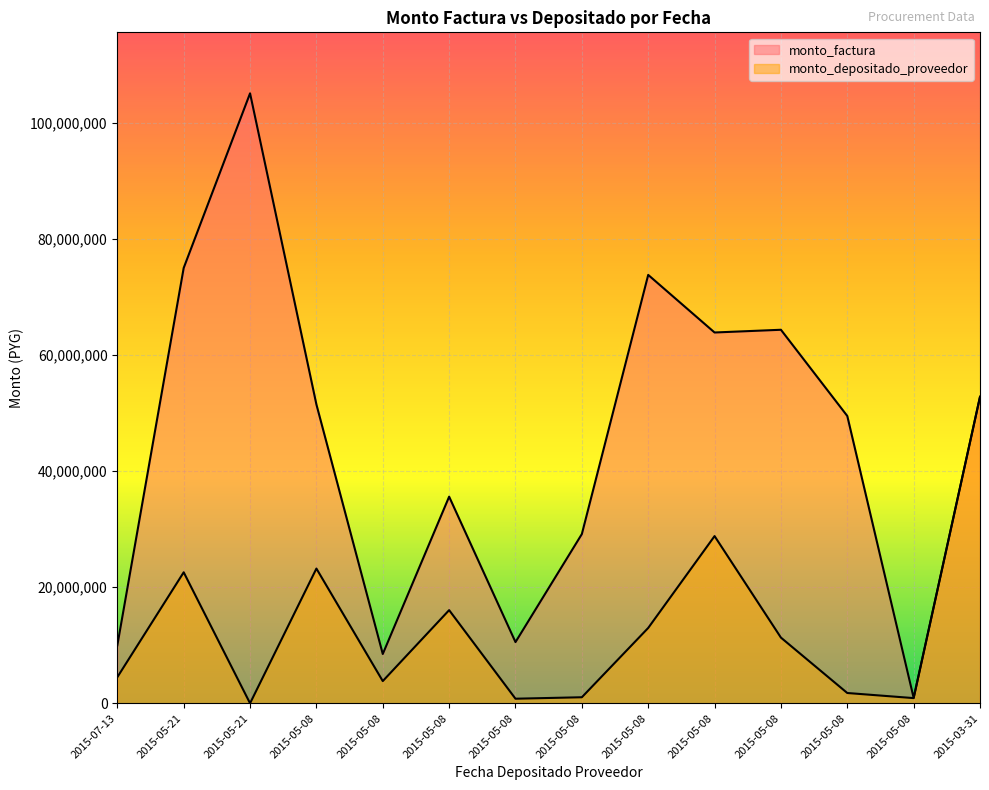

What is the difference between the monto_factura values at 2015-05-08 and 2015-05-08?

22320000